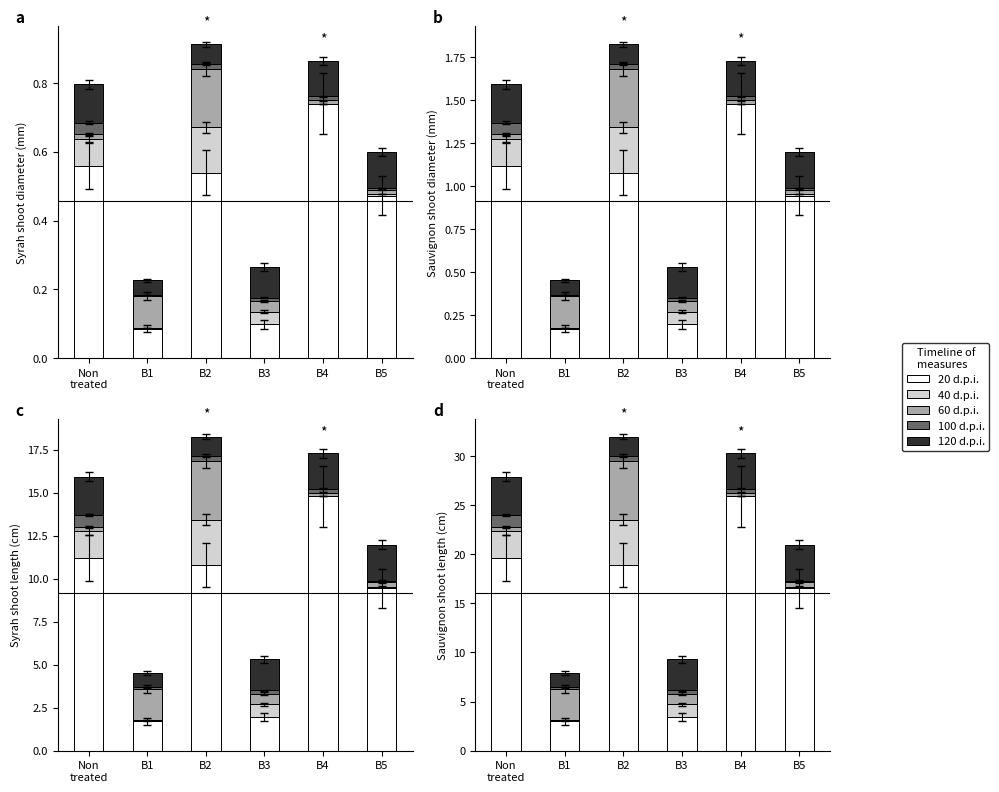

What are all the series names shown in the legend?

20 d.p.i., 40 d.p.i., 60 d.p.i., 100 d.p.i., 120 d.p.i.